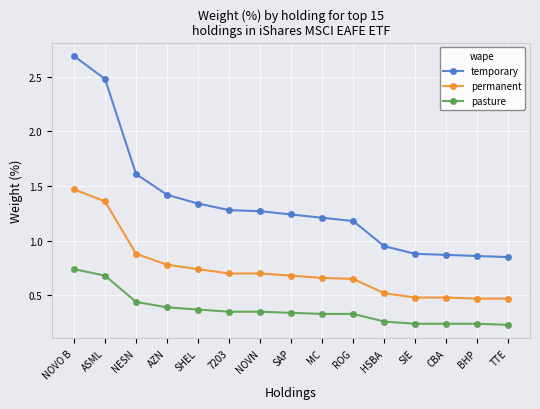

How many permanent values are between 0 and 1?

13